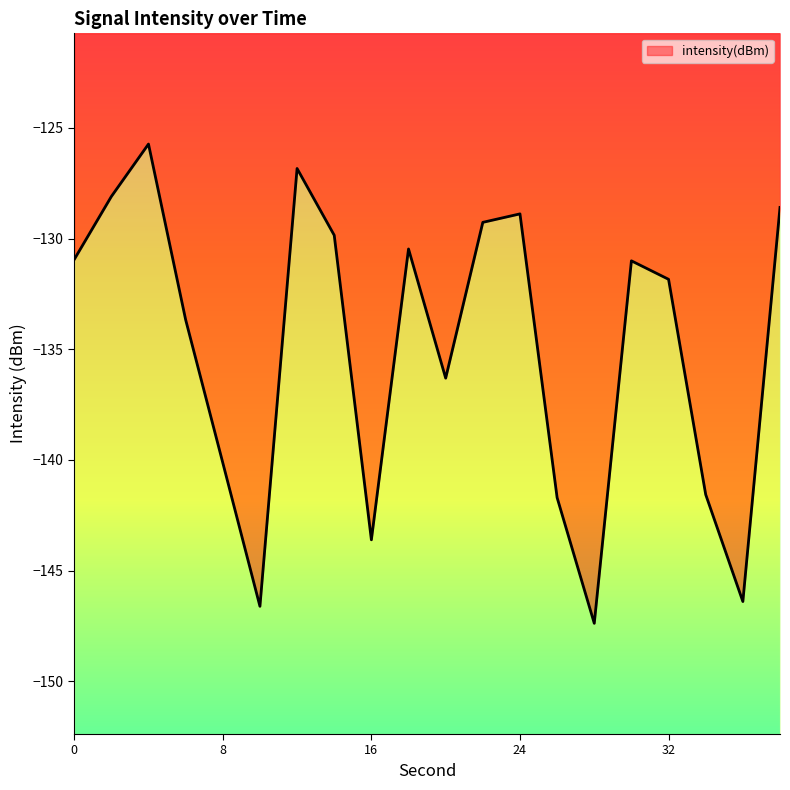

What is the difference between the second highest and minimum values?

20.5